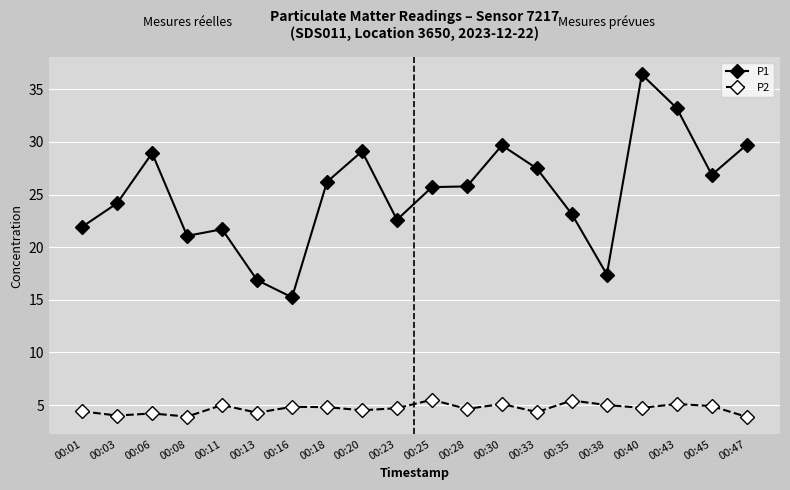

List the series in order of their peak value, highest first.

P1, P2